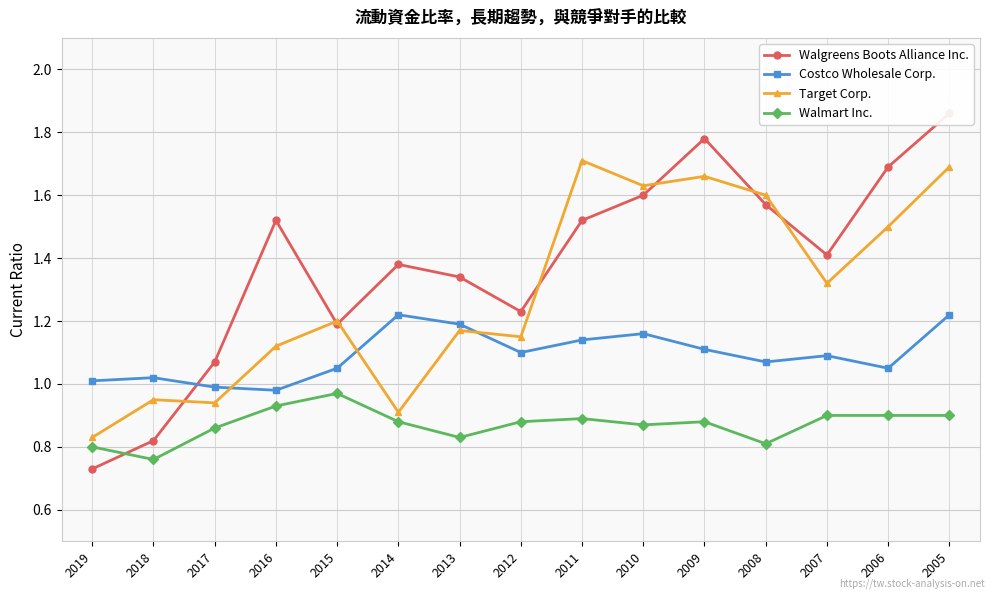

Reading right to left, what are all the values shown in this chart?

Walgreens Boots Alliance Inc.: 1.9	1.7	1.4	1.6	1.8	1.6	1.5	1.2	1.3	1.4	1.2	1.5	1.1	0.8	0.7
Costco Wholesale Corp.: 1.2	1.1	1.1	1.1	1.1	1.2	1.1	1.1	1.2	1.2	1.1	1.0	1.0	1.0	1.0
Target Corp.: 1.7	1.5	1.3	1.6	1.7	1.6	1.7	1.1	1.2	0.9	1.2	1.1	0.9	0.9	0.8
Walmart Inc.: 0.9	0.9	0.9	0.8	0.9	0.9	0.9	0.9	0.8	0.9	1.0	0.9	0.9	0.8	0.8